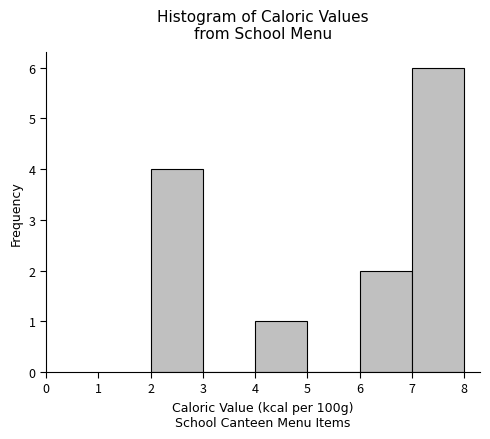

Which range on the x-axis has the tallest bar?

7 to 8